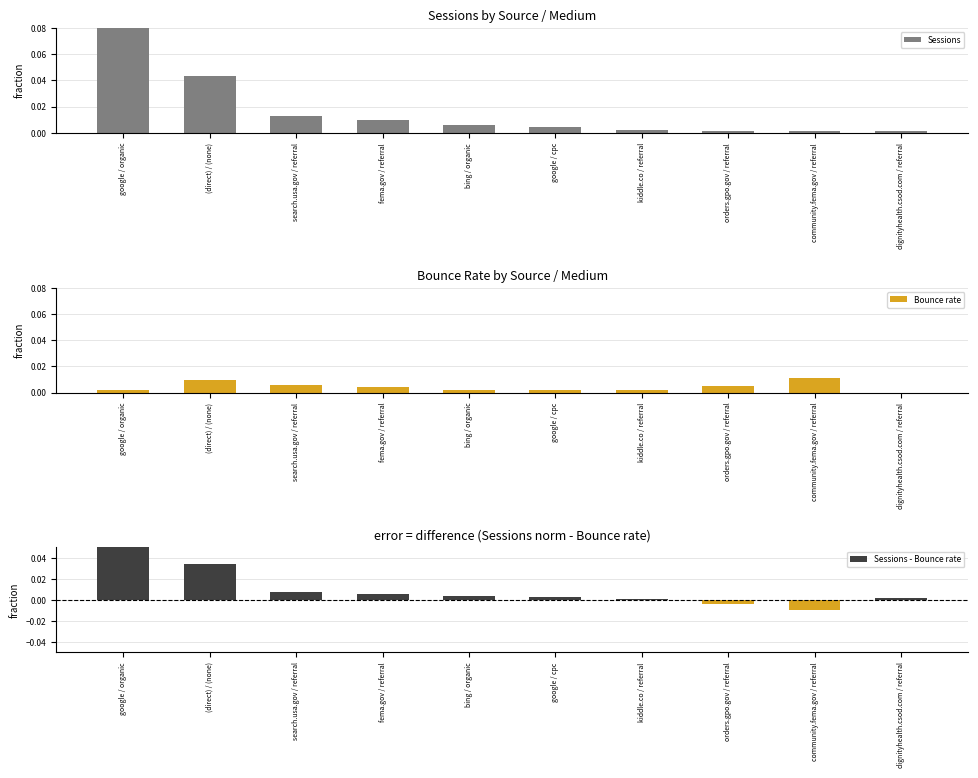

The value of Sessions at fema.gov / referral is 0.0. True or false?

False